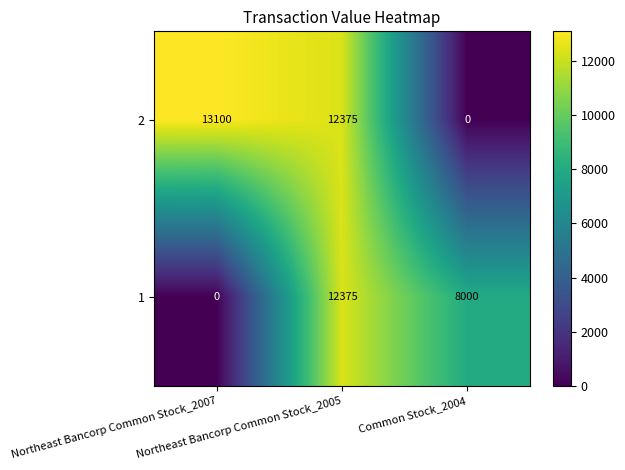

What is the average value of the 2 series?

8492